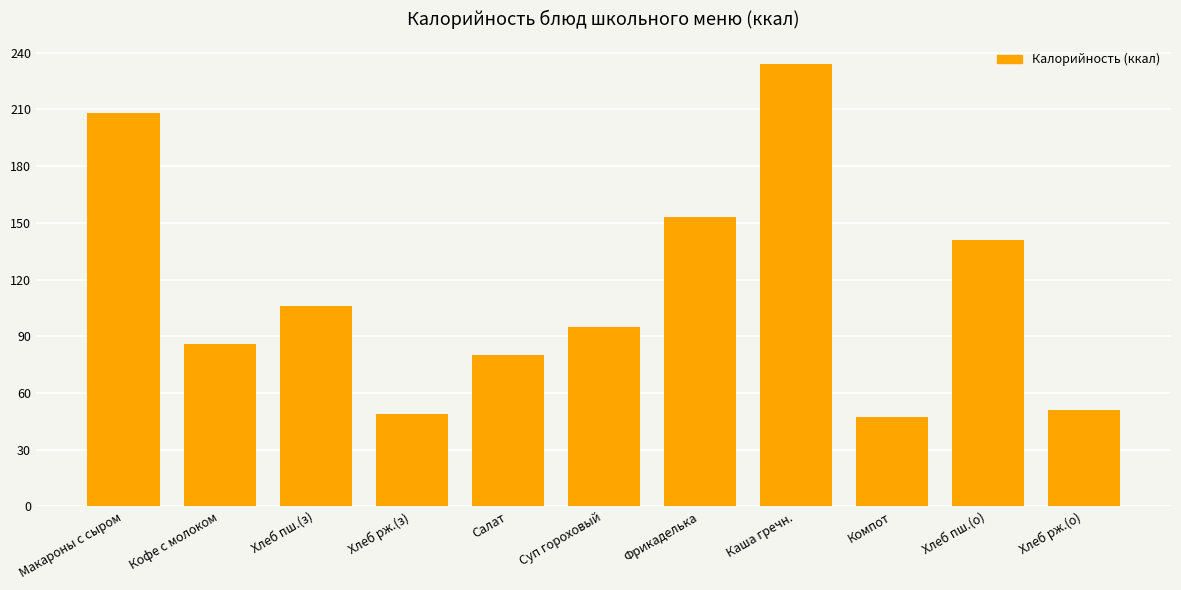

Reading left to right, extract all data points from this chart.

208	86	106	49	80	95	153	234	47	141	51